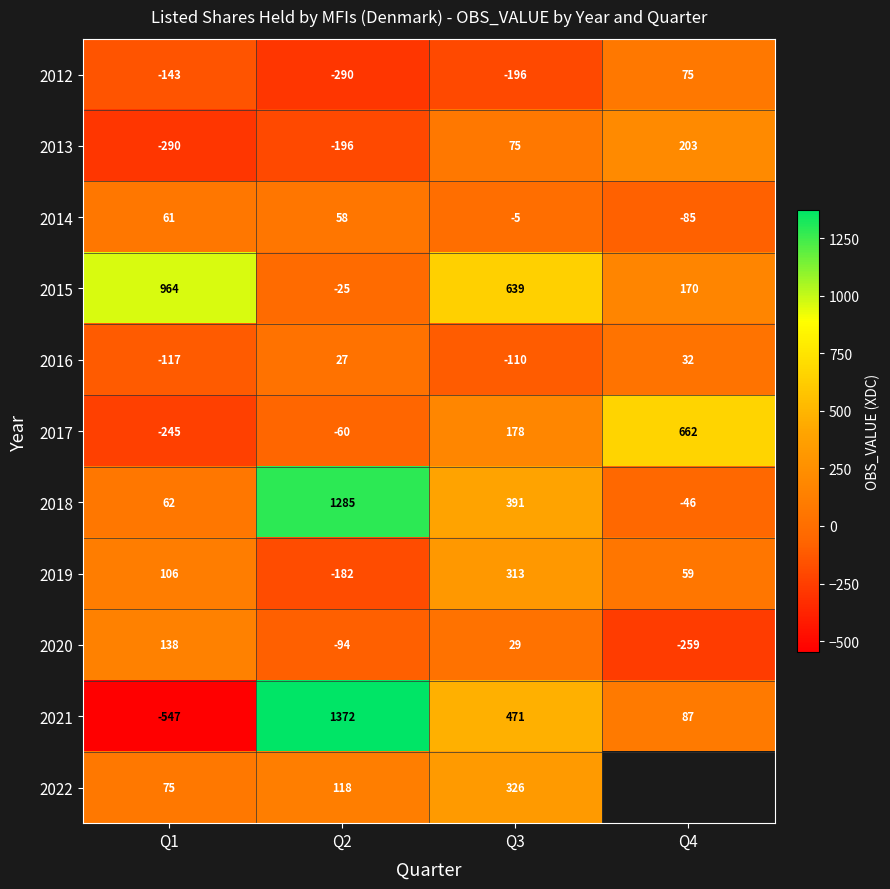

Where is 2019 nearest to the value 65?

Q4